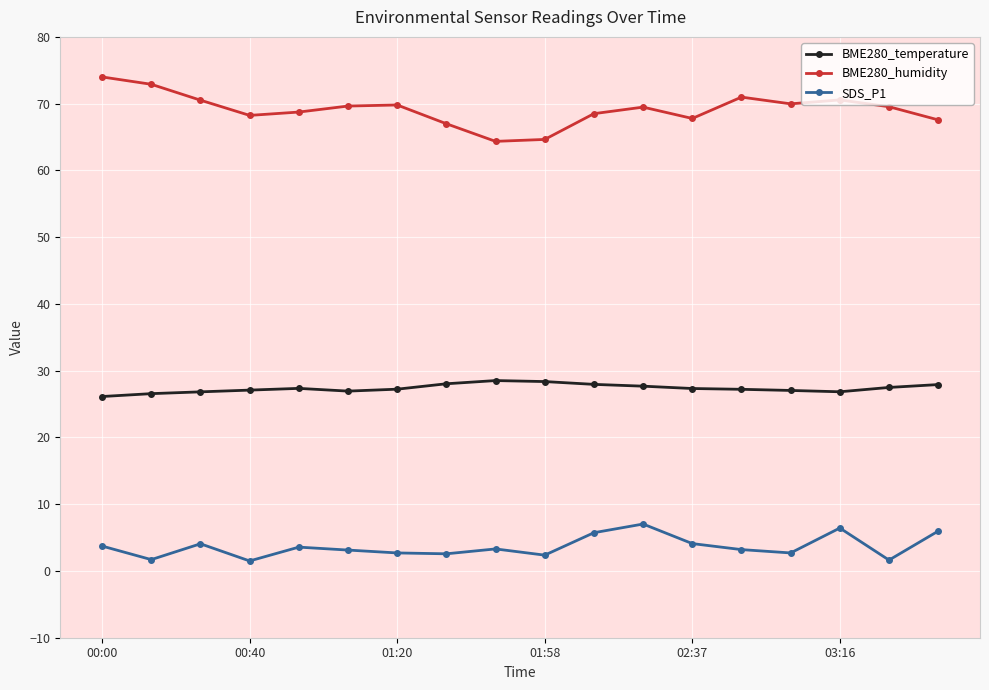

How many lines are shown in the chart?

3